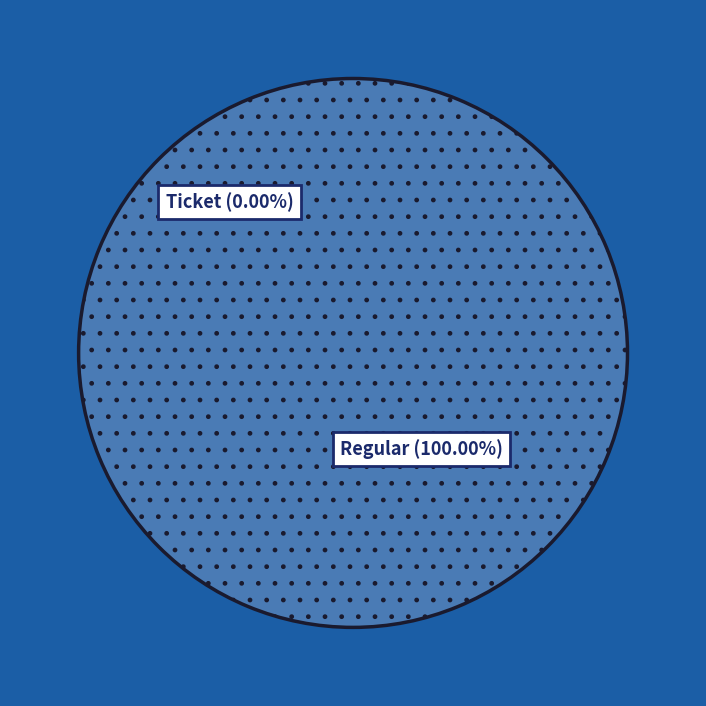

How many segments does this pie chart have?

2